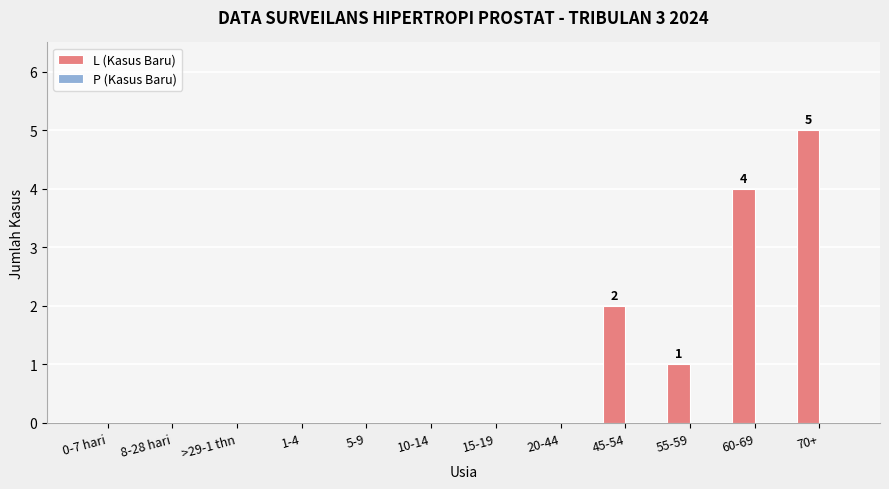

The value at 0-7 hari is 3. True or false?

False